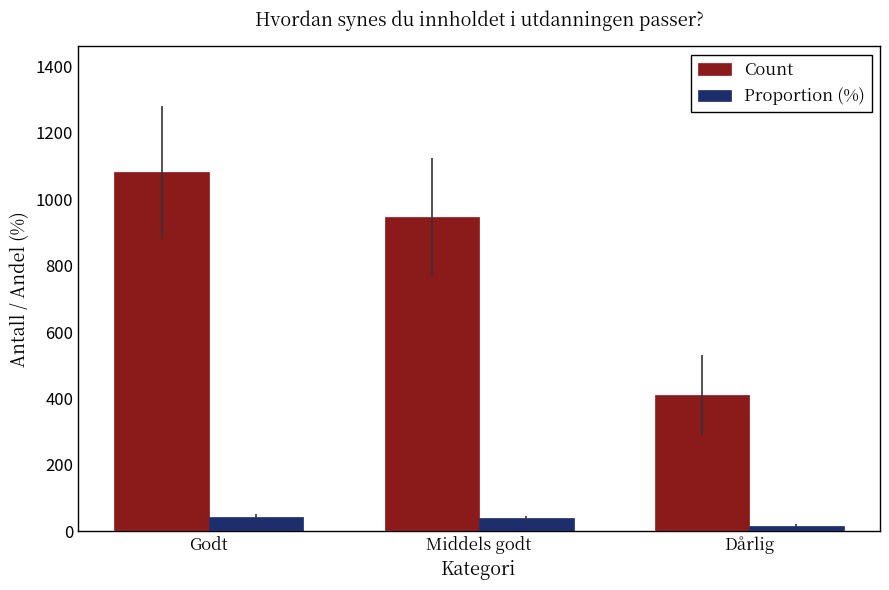

Count the number of data series in this chart.

2